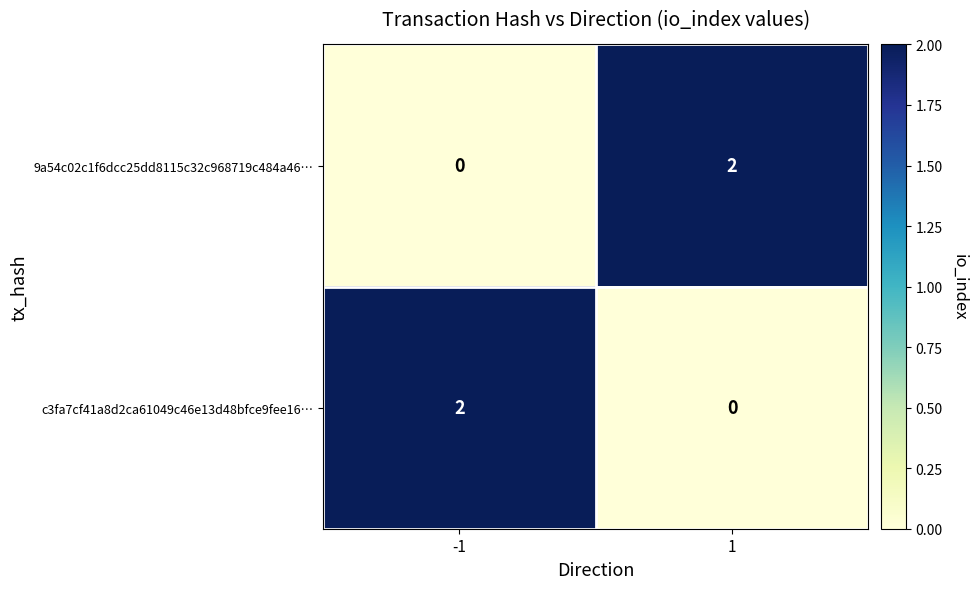

At how many categories does at least one series exceed 0?

2